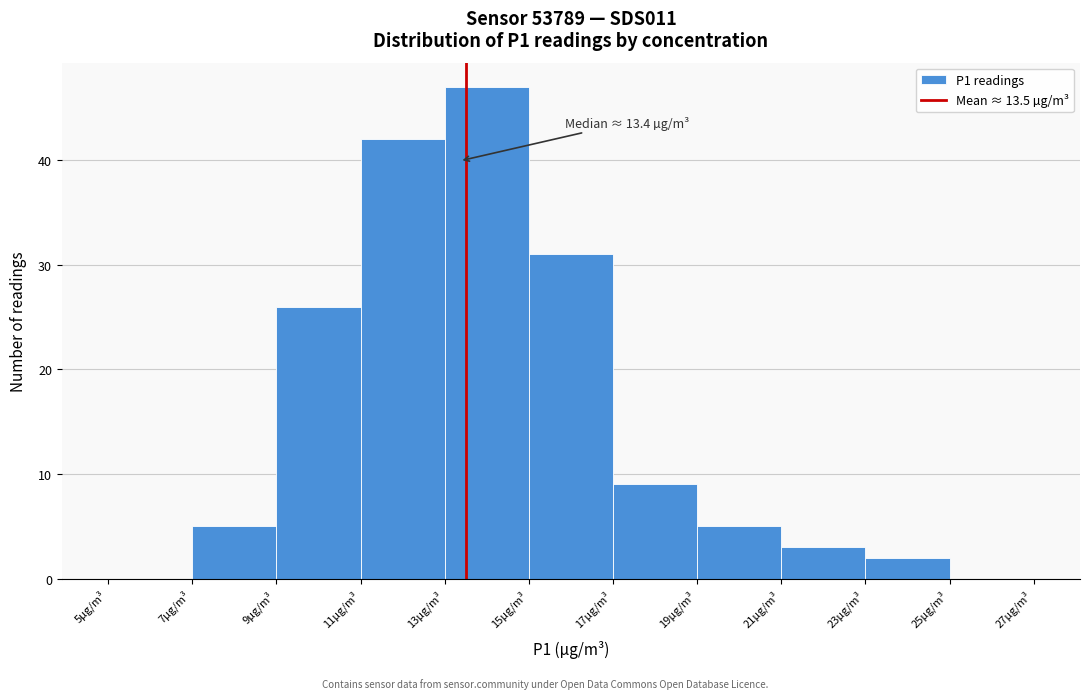

Over which range of the x-axis is the bar tallest?

13 to 15